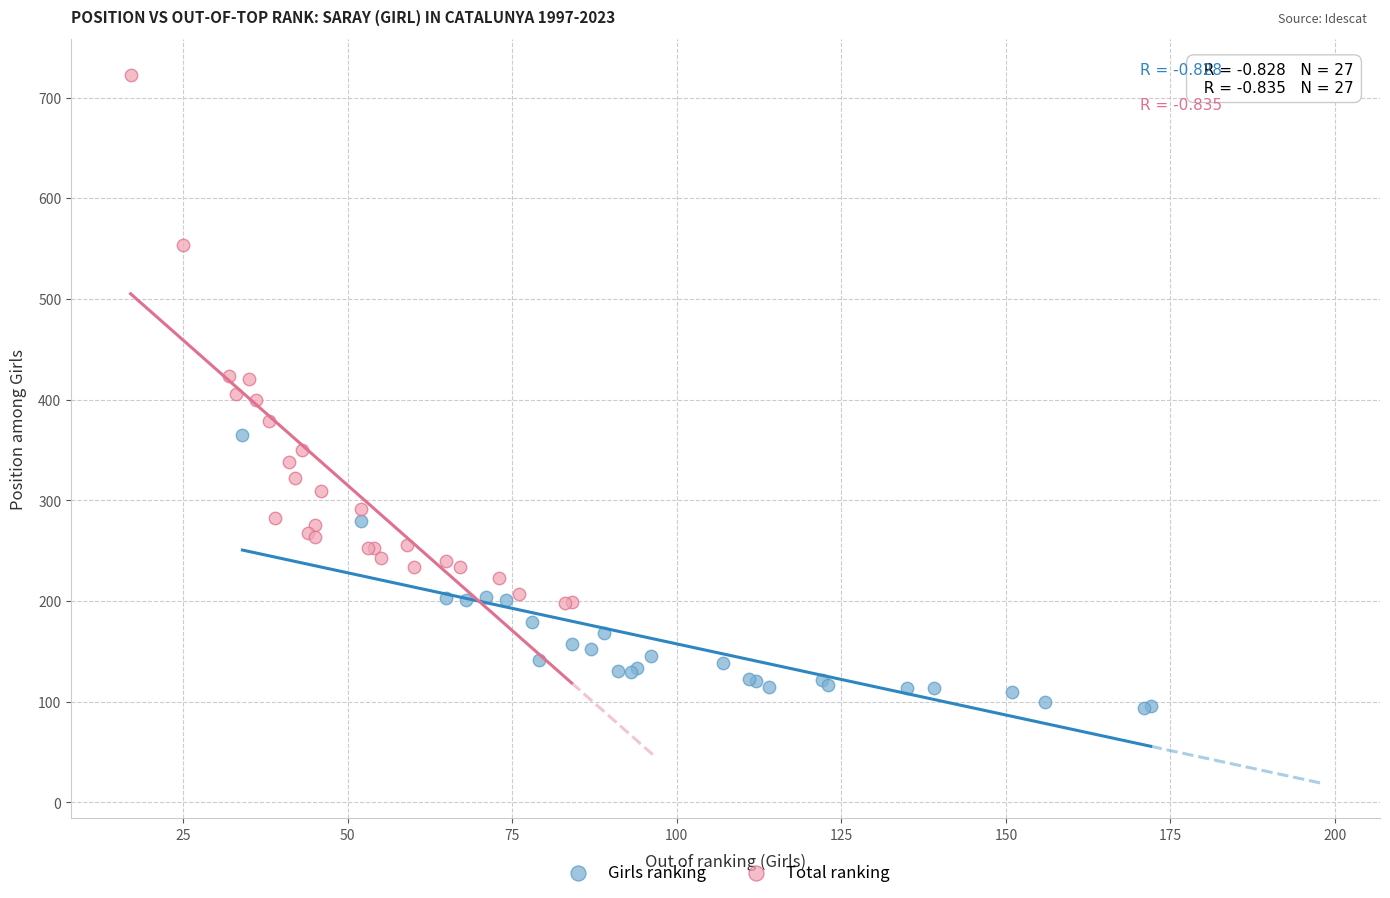

Which series has the widest spread of Y values?

Total ranking